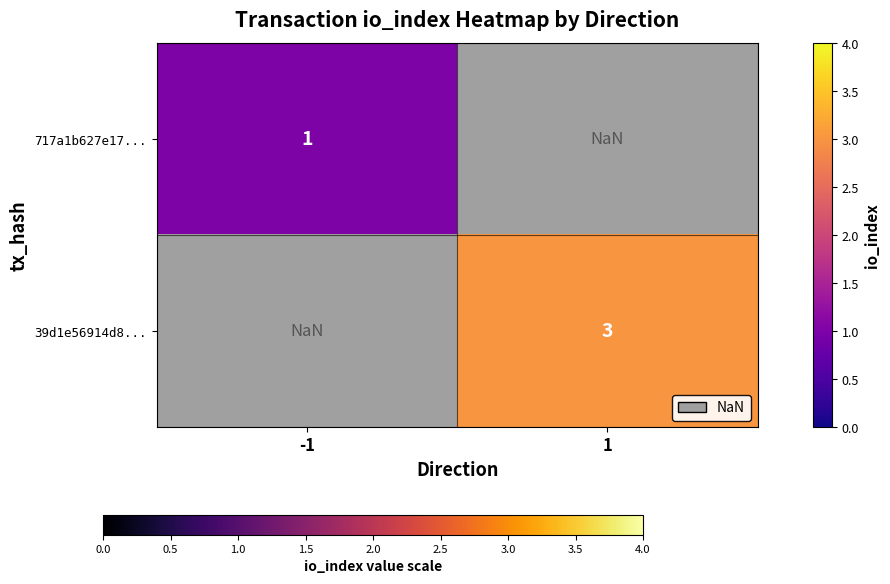

The 717a1b627e17... series shows 1.0 at -1. True or false?

True